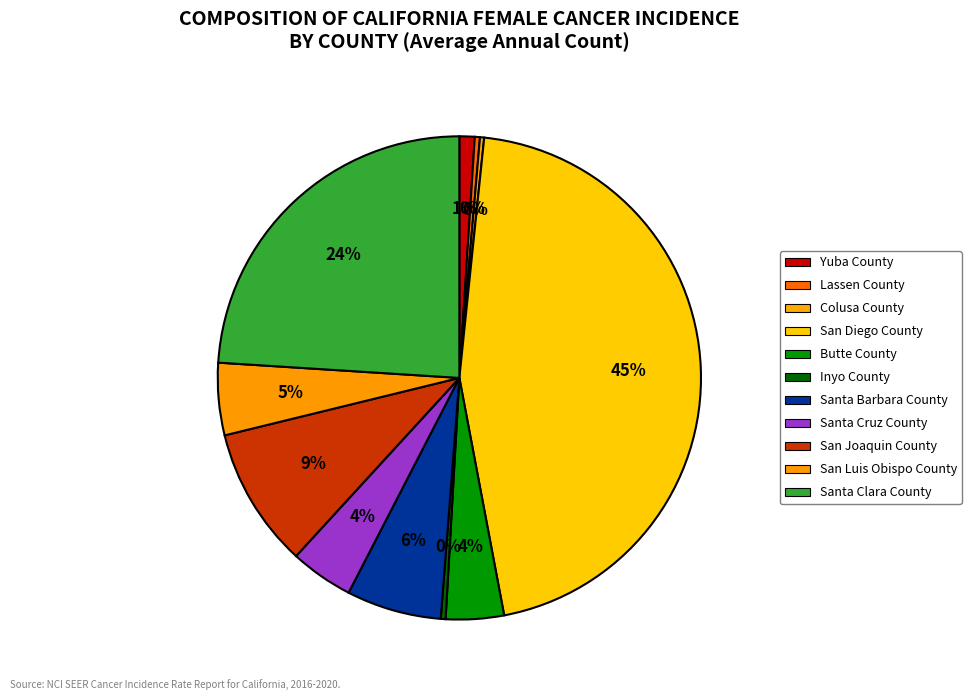

What percentage is the Butte County slice, to the nearest percent?

4%